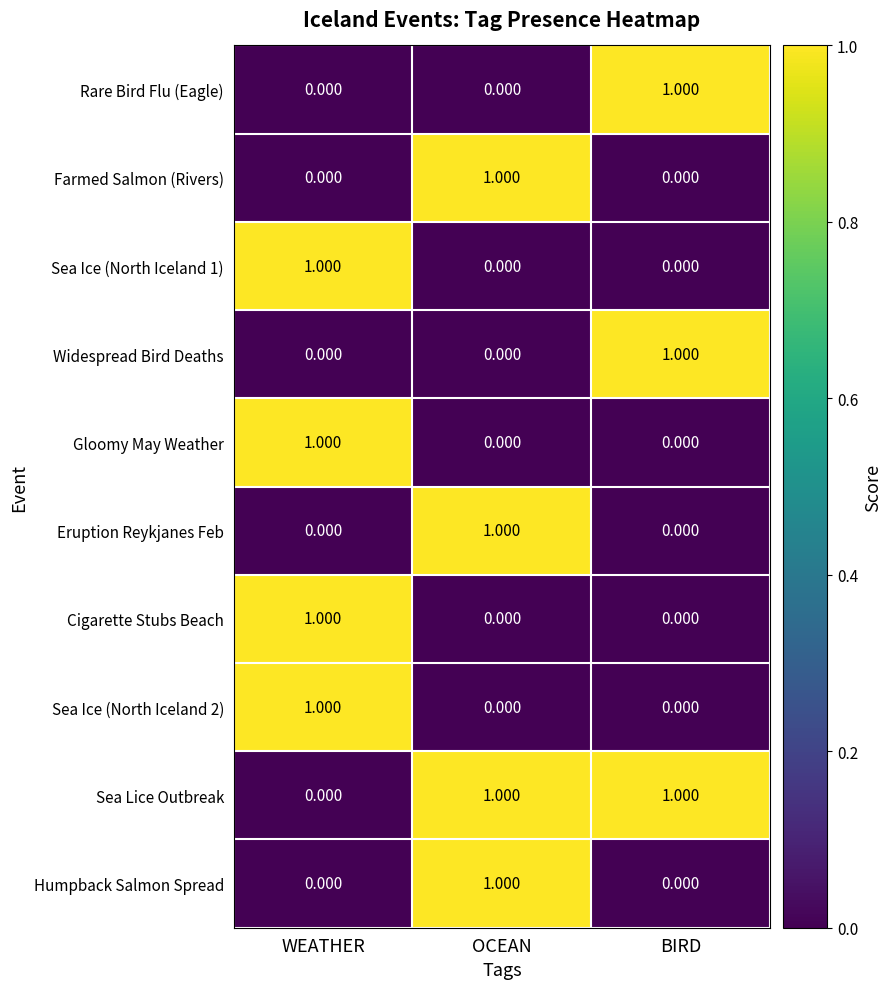

At which label does Eruption Reykjanes Feb reach its peak?

OCEAN